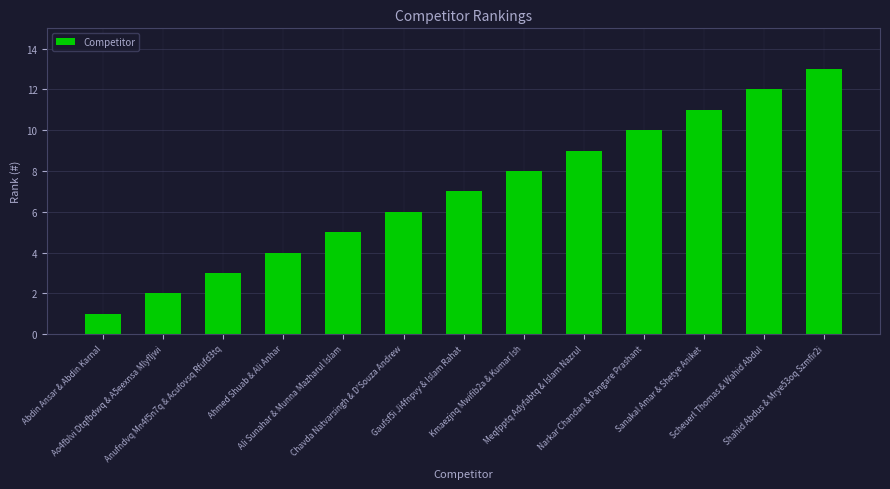

List the labels in order of value, largest first.

Shahid Abdus & Mrye53oq Szmfir2i, Scheuerl Thomas & Wahid Abdul, Sanakal Amar & Shetye Aniket, Narkar Chandan & Pangare Prashant, Meqfpptq Adyfabtq & Islam Nazrul, Kmaezjnq Mwifib2a & Kumar Ish, Gaufsf5i Ji4fnpvy & Islam Rahat, Chavda Natvarsingh & D'Souza Andrew, Ali Sunahar & Munna Mazharul Islam, Ahmed Shuab & Ali Anhar, Anufndvq Mn4f5n7q & Acufovsq Rfufd3tq, Ao4fblvi Dtqfbdwq & A5eexnsa Mlyfljwi, Abdin Ansar & Abdin Karnal